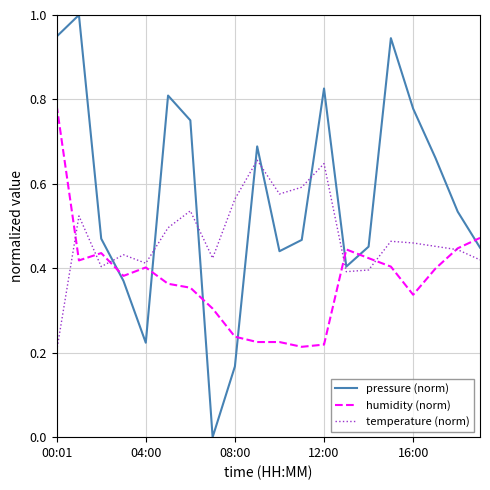

Which series has the largest total across all categories?

pressure (norm)